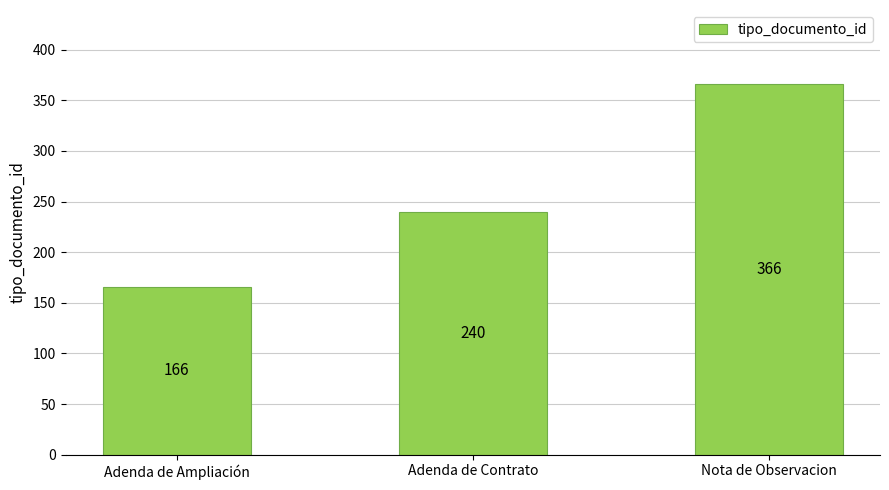

What is the difference between the values at Nota de Observacion and Adenda de Contrato?

126